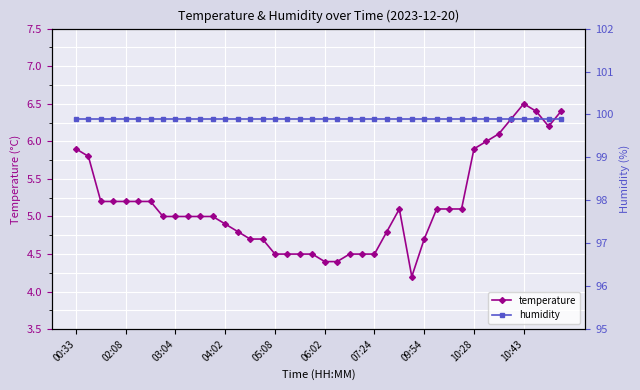

The value of temperature at 38 is 2.5. True or false?

False